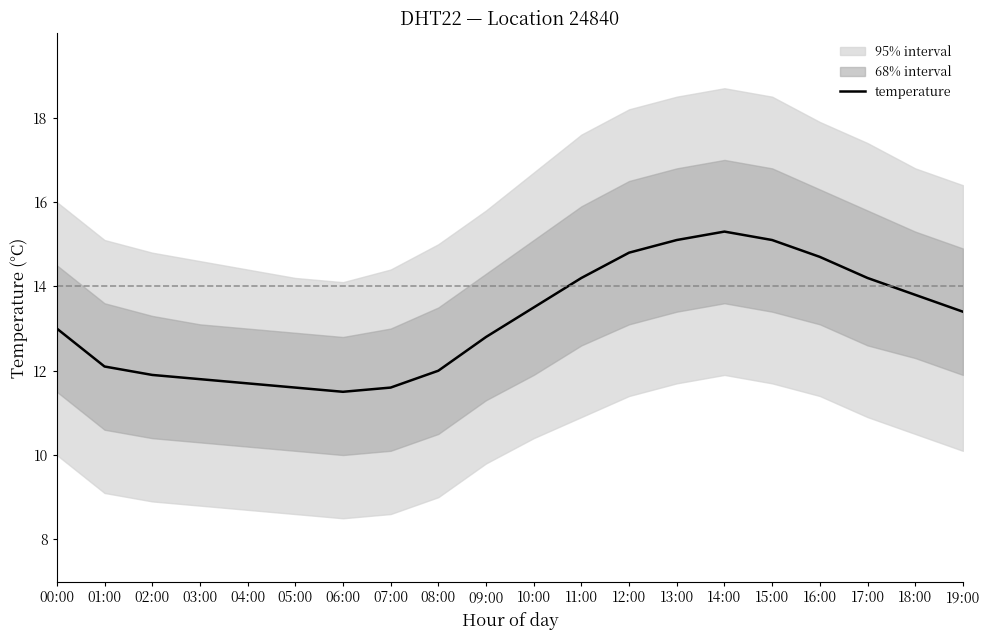

Reading left to right, extract all data points from this chart.

13.0	12.1	11.9	11.8	11.7	11.6	11.5	11.6	12.0	12.8	13.5	14.2	14.8	15.1	15.3	15.1	14.7	14.2	13.8	13.4